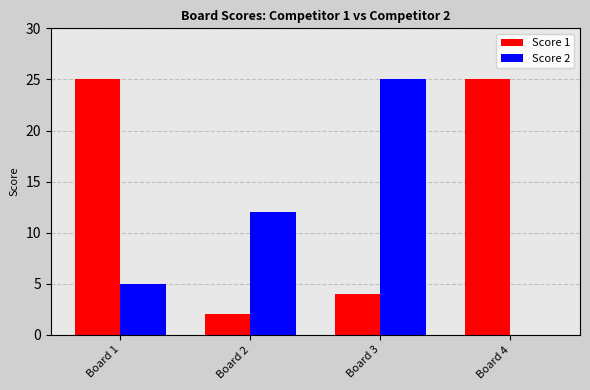

Does the chart contain stacked bars?

No